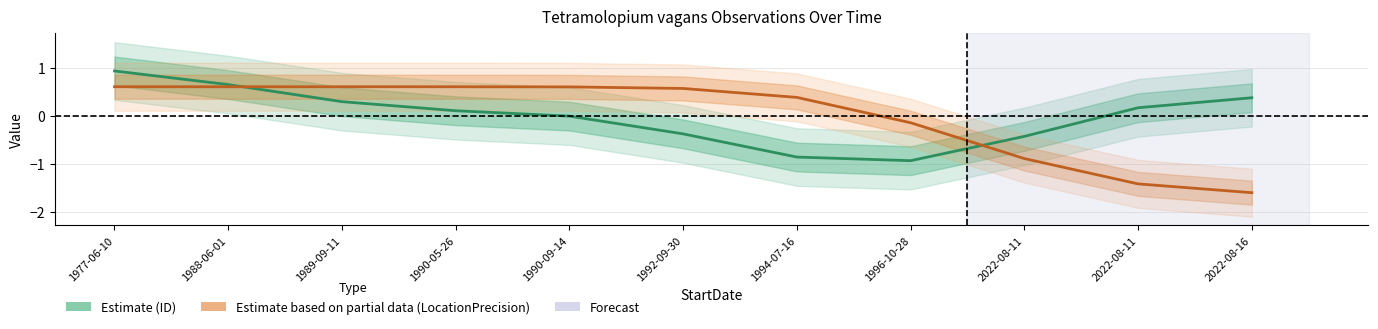

Rank the categories by LocationPrecision (Partial) value from lowest to highest.

2022-08-16, 2022-08-11, 2022-08-11, 1996-10-28, 1994-07-16, 1992-09-30, 1990-09-14, 1990-05-26, 1977-06-10, 1988-06-01, 1989-09-11